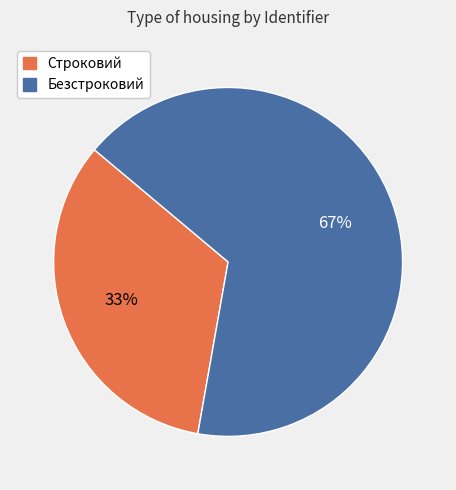

Is it true that Безстроковий is 67% of the pie?

True